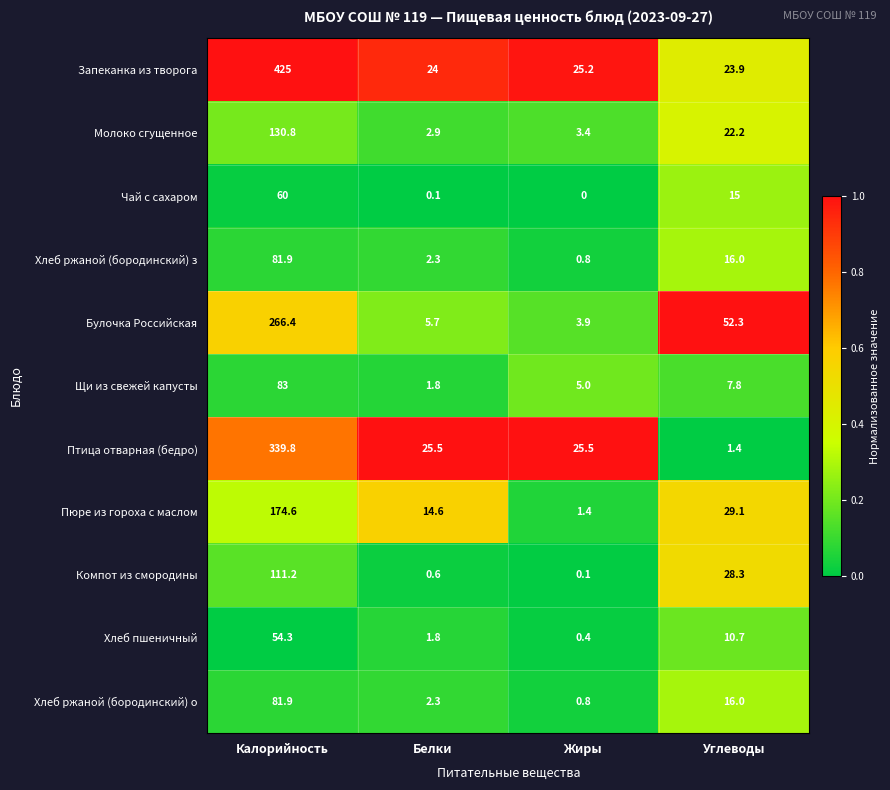

What is the difference between the Компот из смородины values at Углеводы and Белки?

27.7